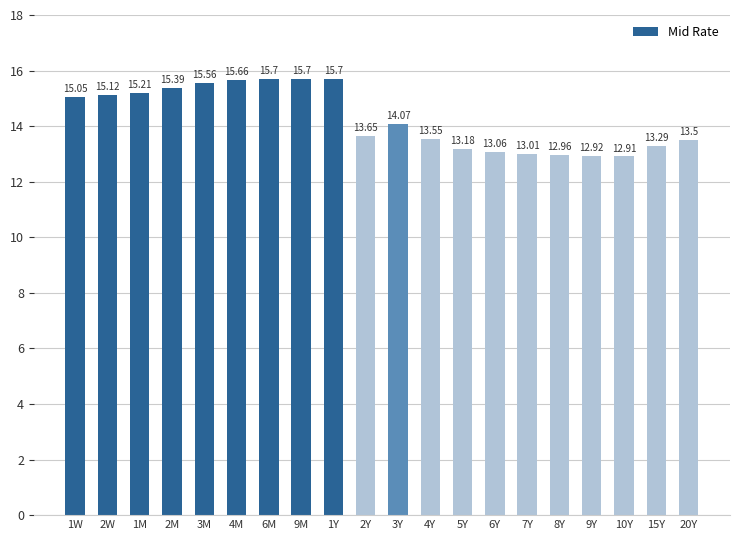

What is the change in value from 2M to 4M?

+0.3